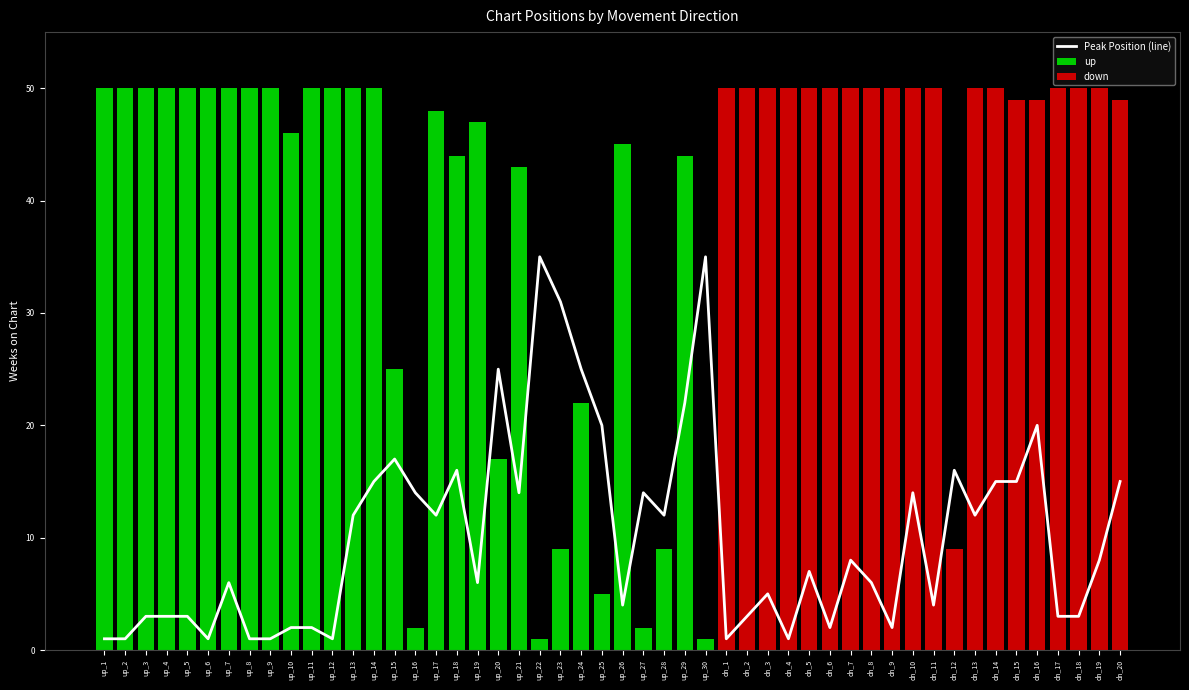

What is the difference between the second highest and minimum values in the down series?

41